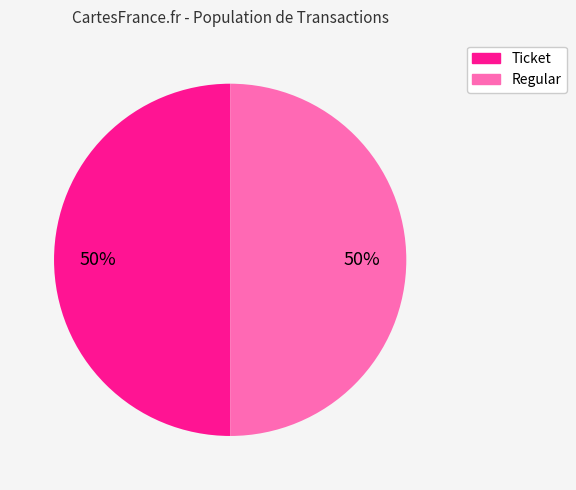

Is it true that Regular is 93% of the pie?

False